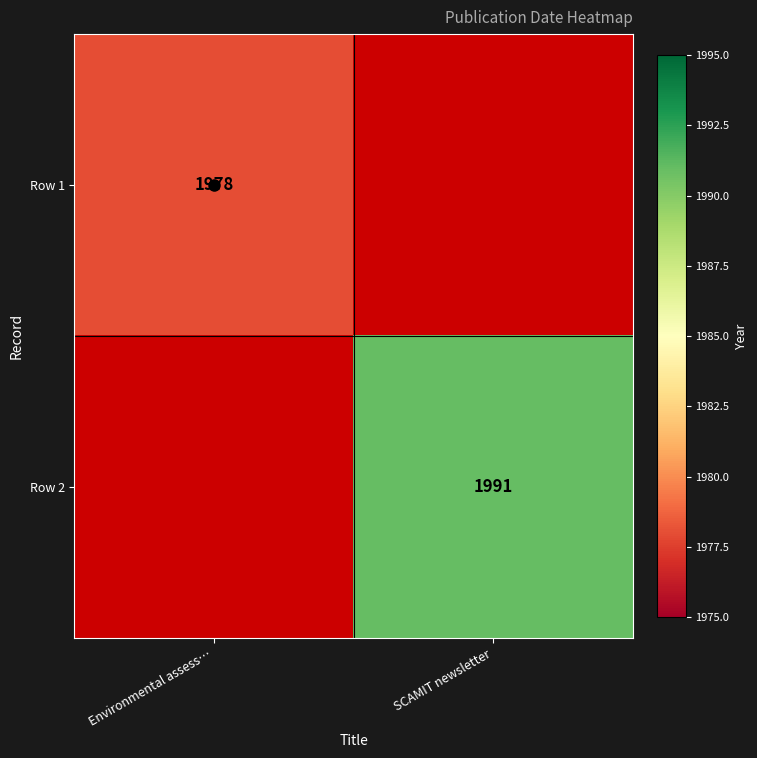

True or false: Row 1 has a value of 1978 at Environmental assess….

True